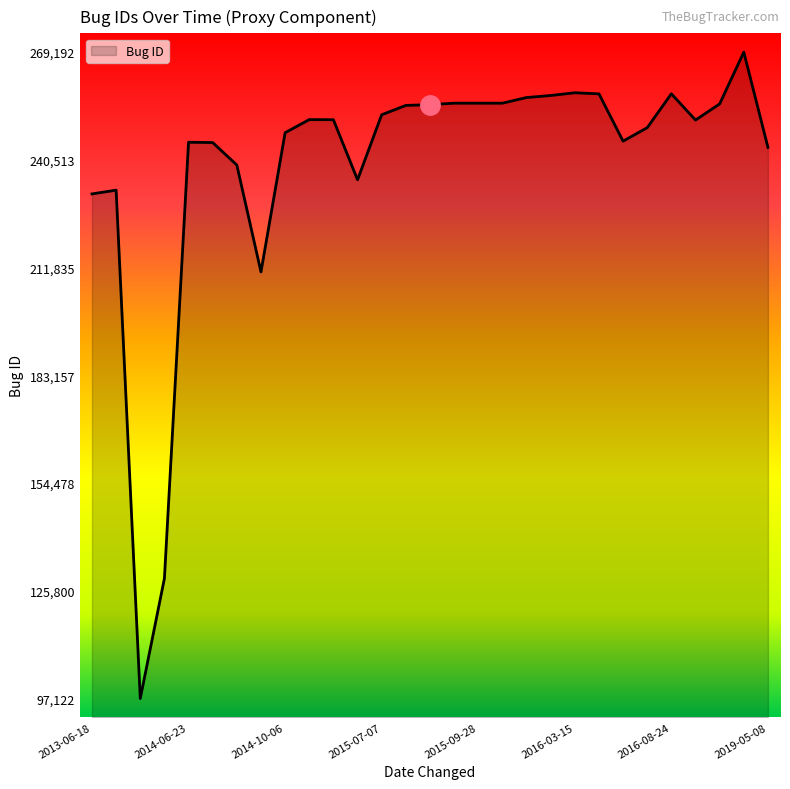

What is the minimum value shown in the chart?

97122